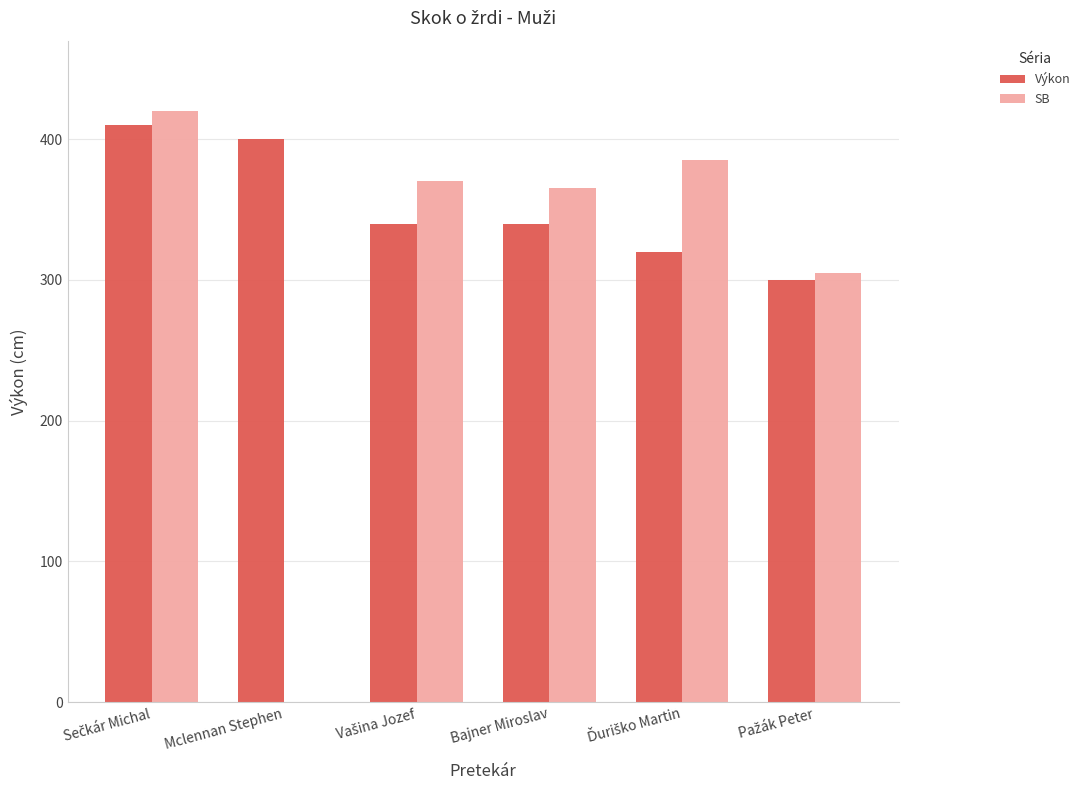

What value does the Výkon series have at Sečkár Michal?

410.0